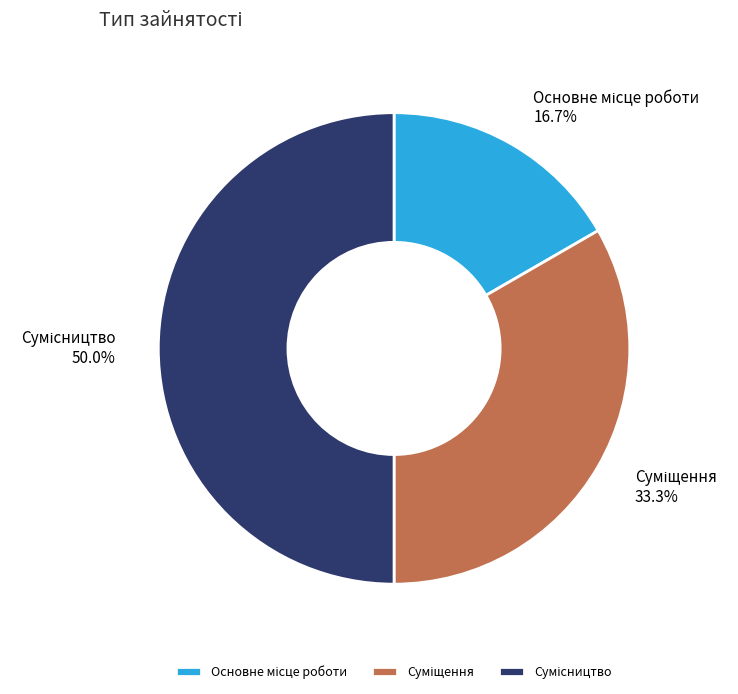

How many segments does this pie chart have?

3